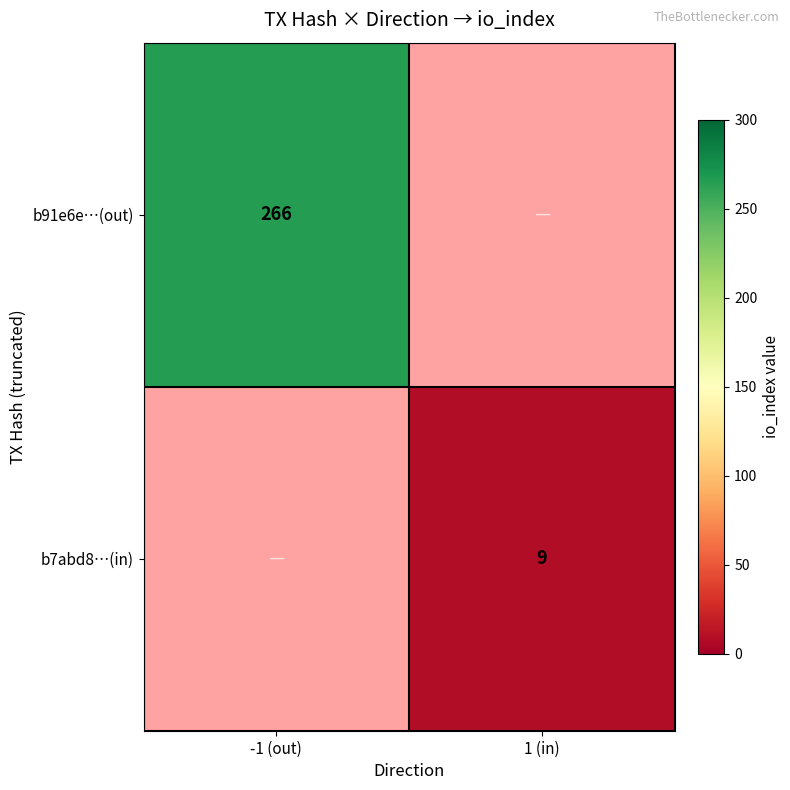

At which category does the chart reach its minimum across all series?

1 (in)